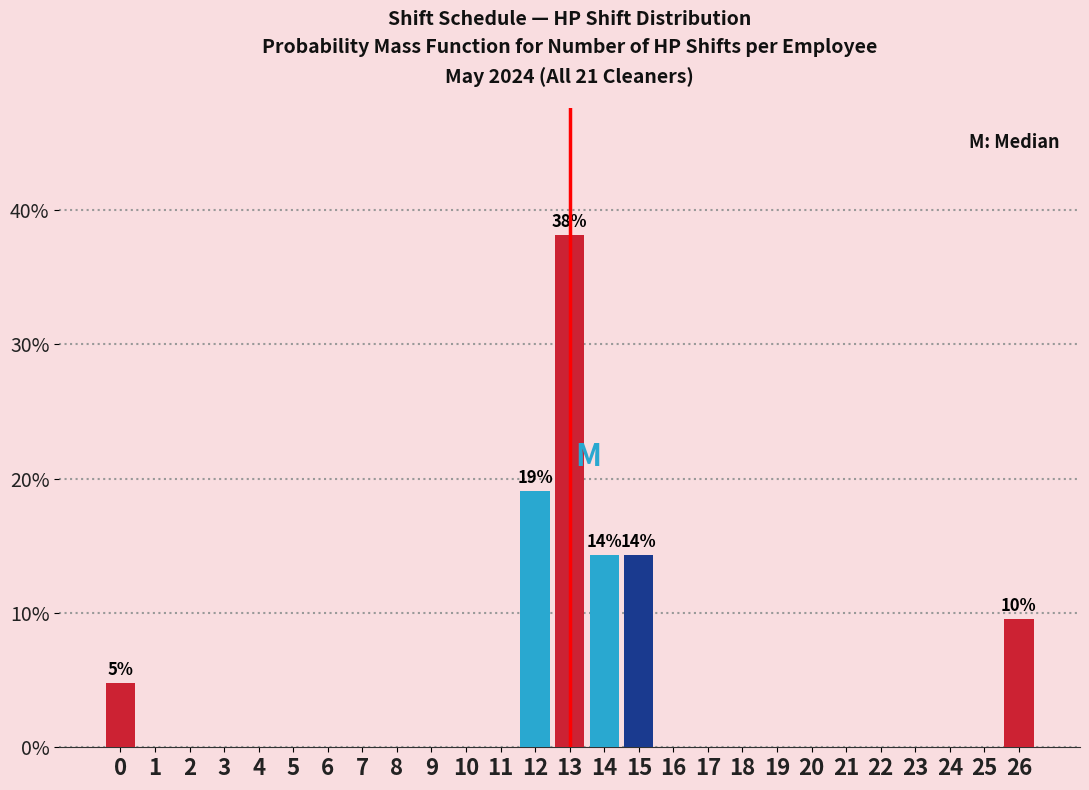

Which range on the x-axis has the tallest bar?

12.5 to 13.5